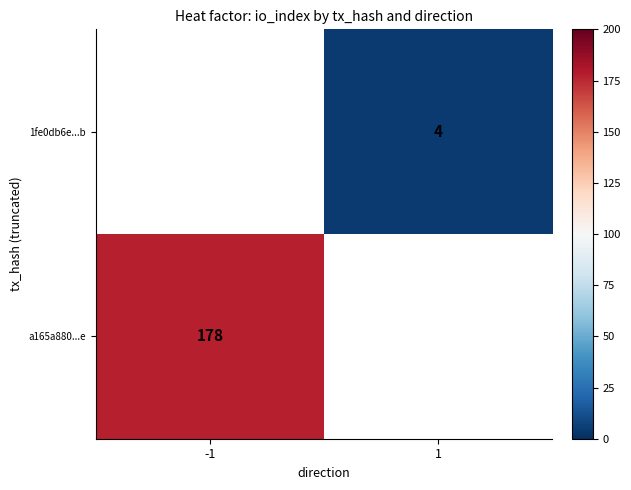

Which category has the highest value in the a165a880...e series?

-1